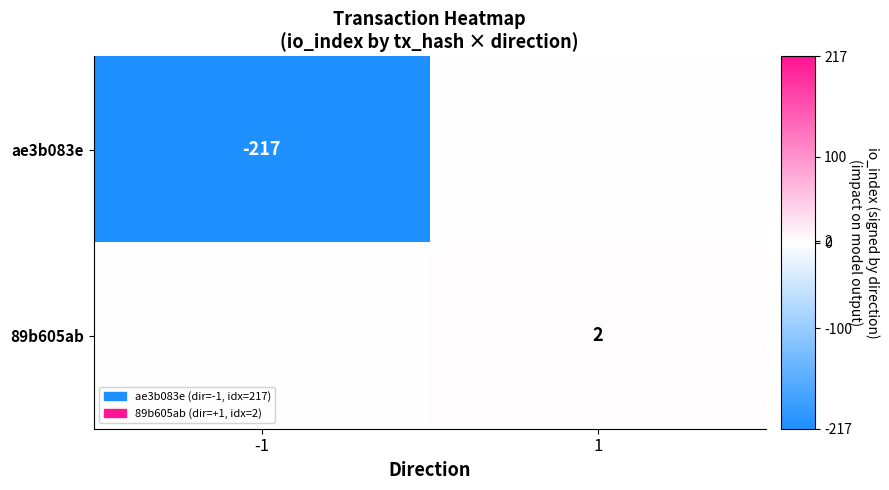

Is it true that 89b605ab equals 3 at 1?

False